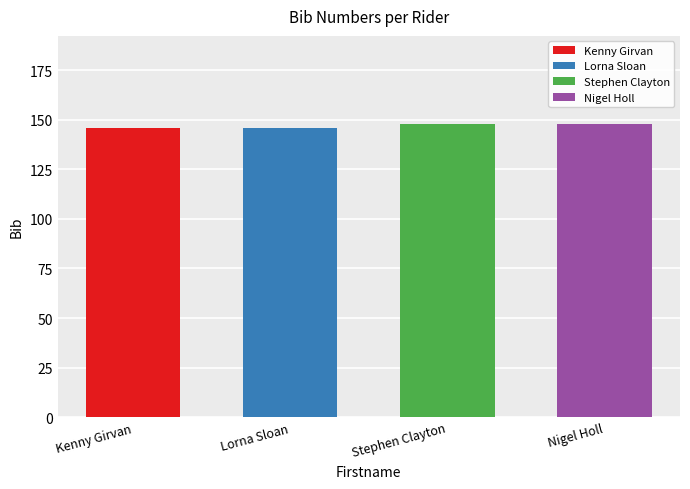

Reading left to right, what are all the values shown in this chart?

146	146	148	148